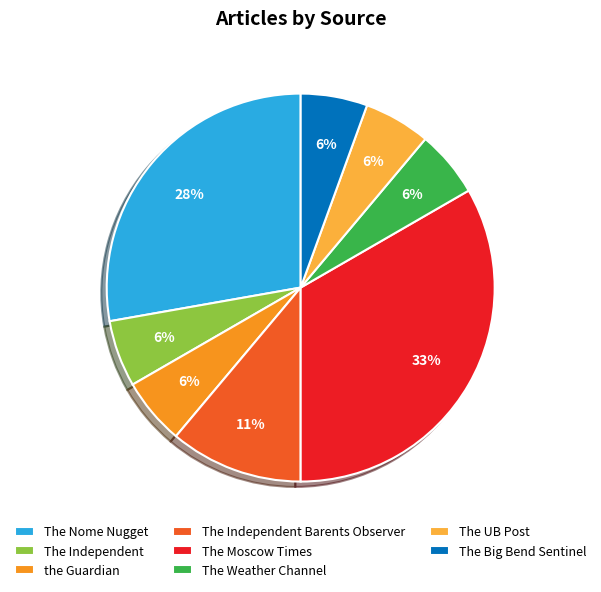

Combined, do The Independent and The Independent Barents Observer account for over 50%?

No